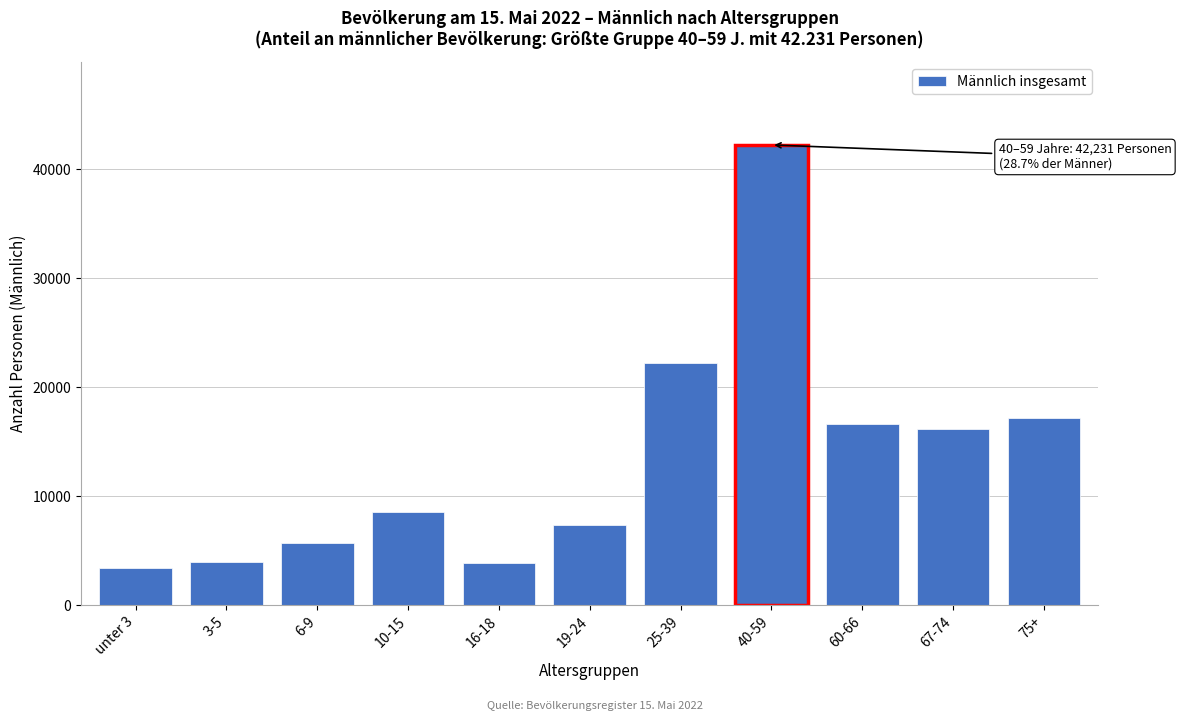

What is the smallest value displayed?

3412